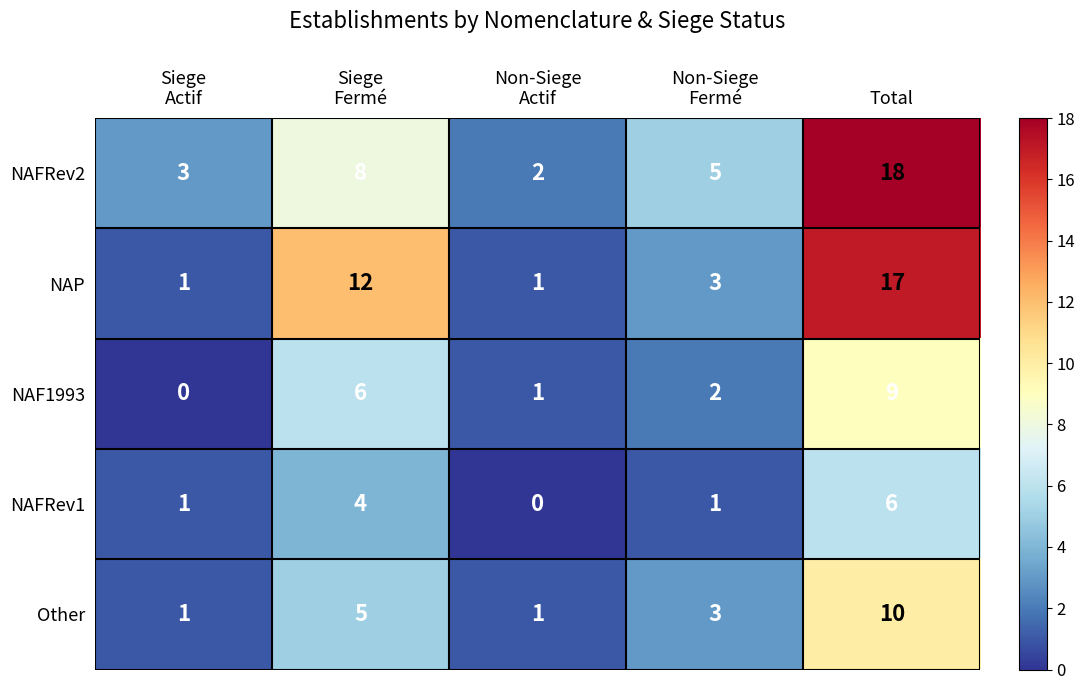

At how many categories does at least one series exceed 4?

3